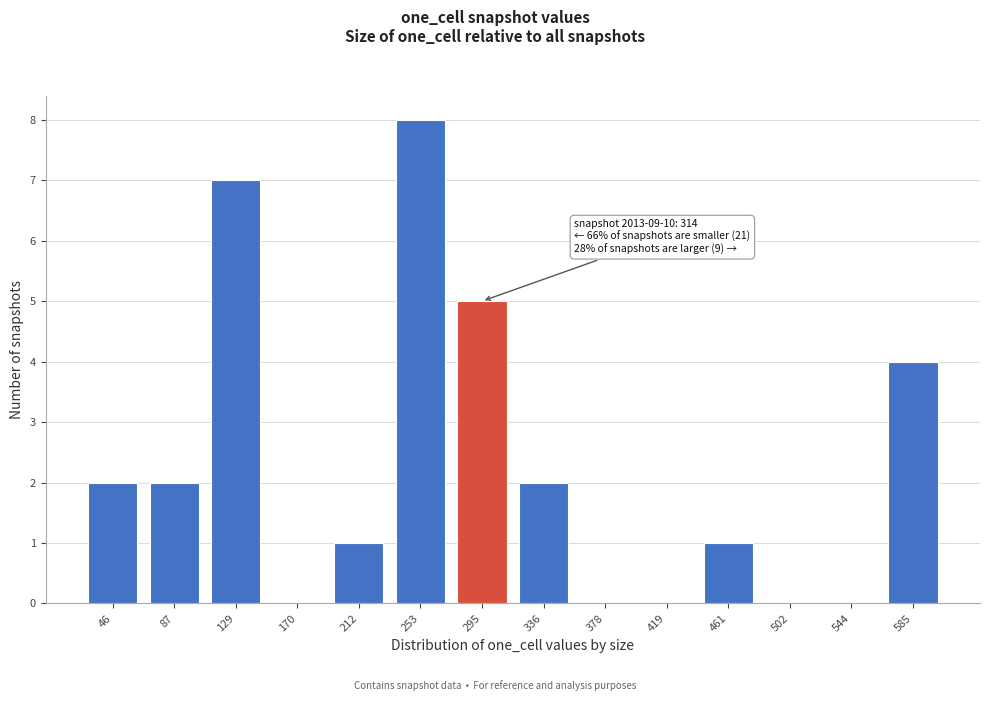

Reading left to right, transcribe all the data shown in this chart.

46=2	87=2	129=7	170=0	212=1	253=8	295=5	336=2	378=0	419=0	461=1	502=0	544=0	585=4